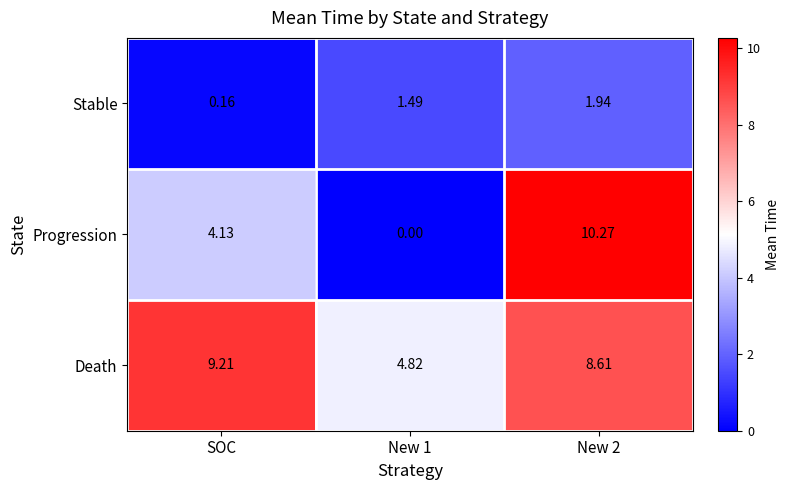

Which series has the largest total across all categories?

Death